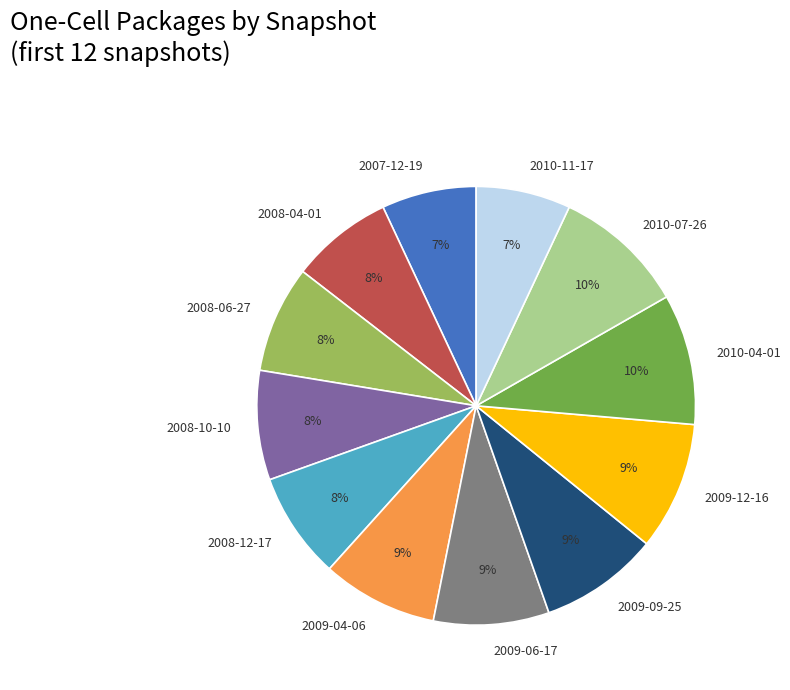

Is there a majority slice in this chart?

No